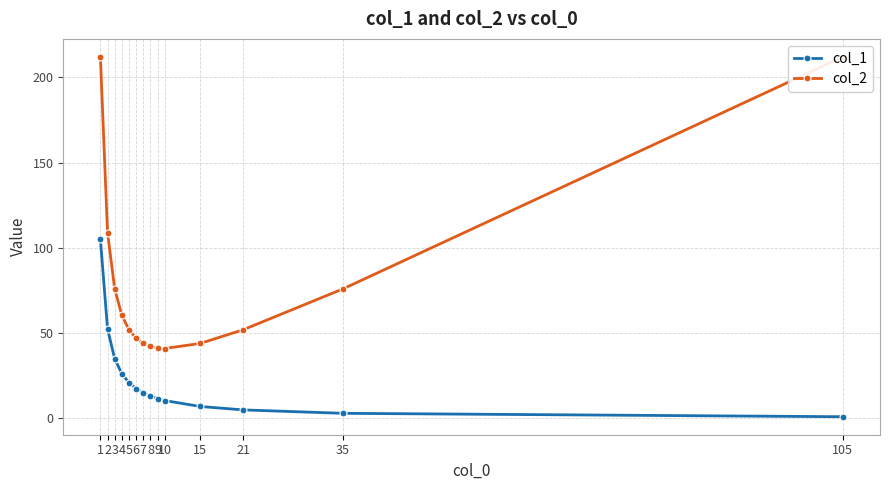

Rank the categories by col_2 value from highest to lowest.

1, 105, 2, 3, 35, 4, 5, 21, 6, 7, 15, 8, 9, 10